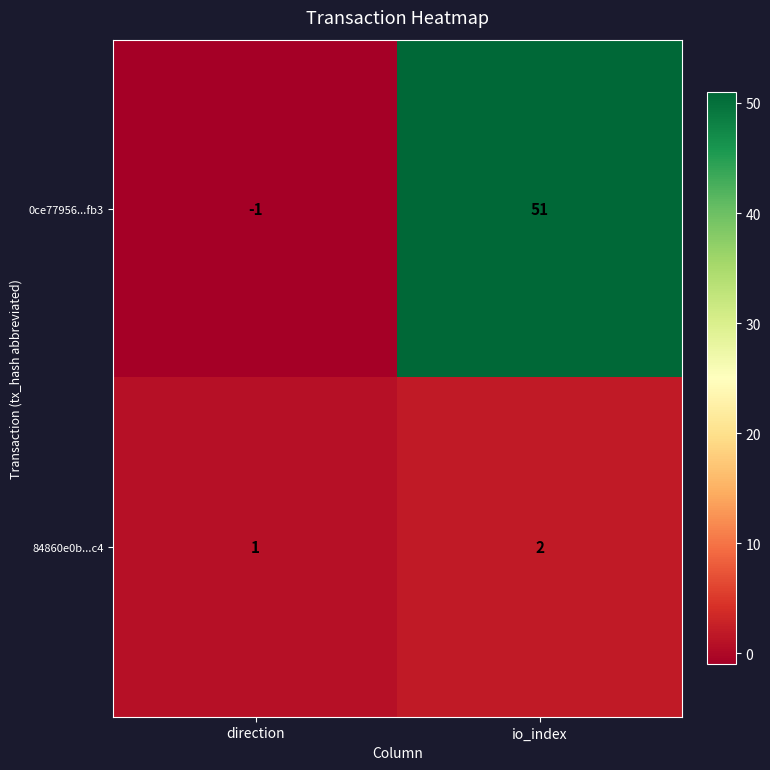

Is it true that 84860e0b...c4 equals 3 at io_index?

False